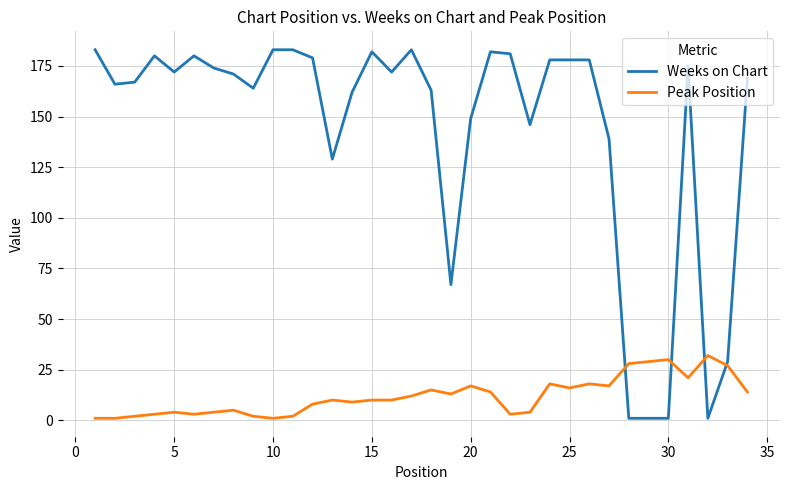

Which series has the largest range (max minus min)?

Weeks on Chart